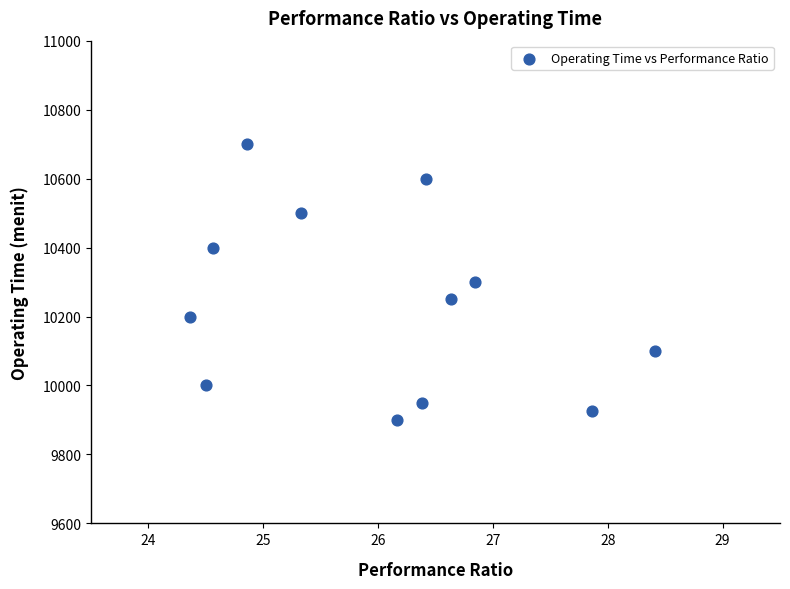

What is the range of Y values (max minus min)?

800